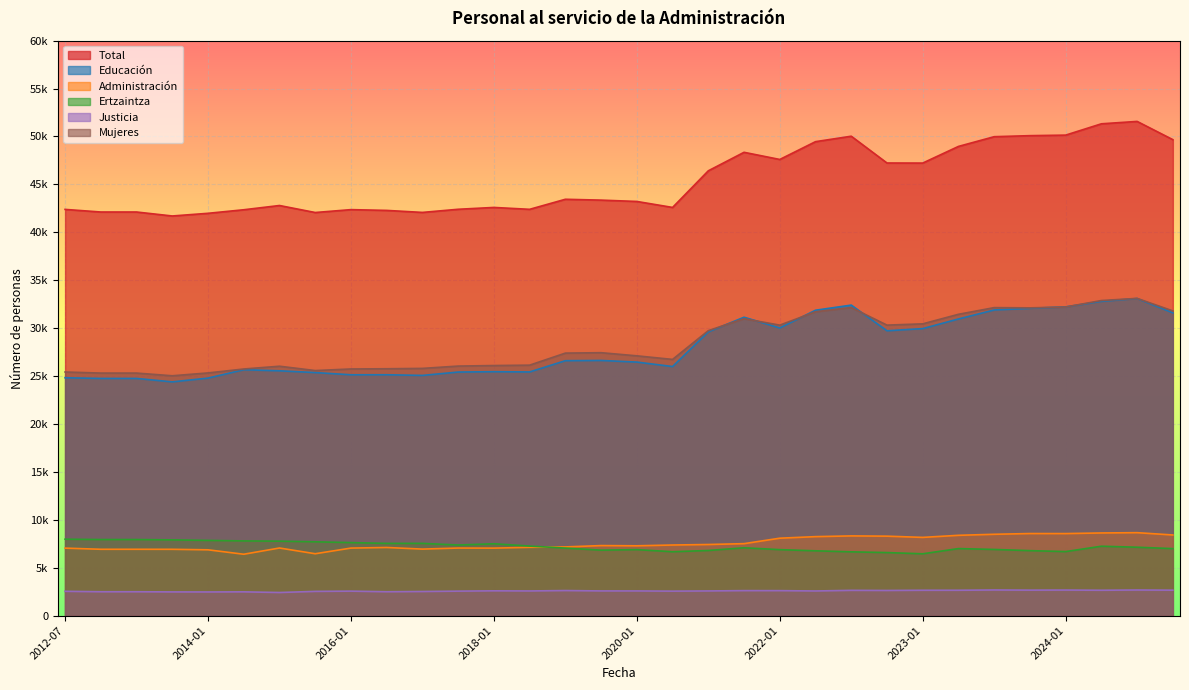

List the series in order of their peak value, highest first.

Total, Mujeres, Educación, Administración, Ertzaintza, Justicia